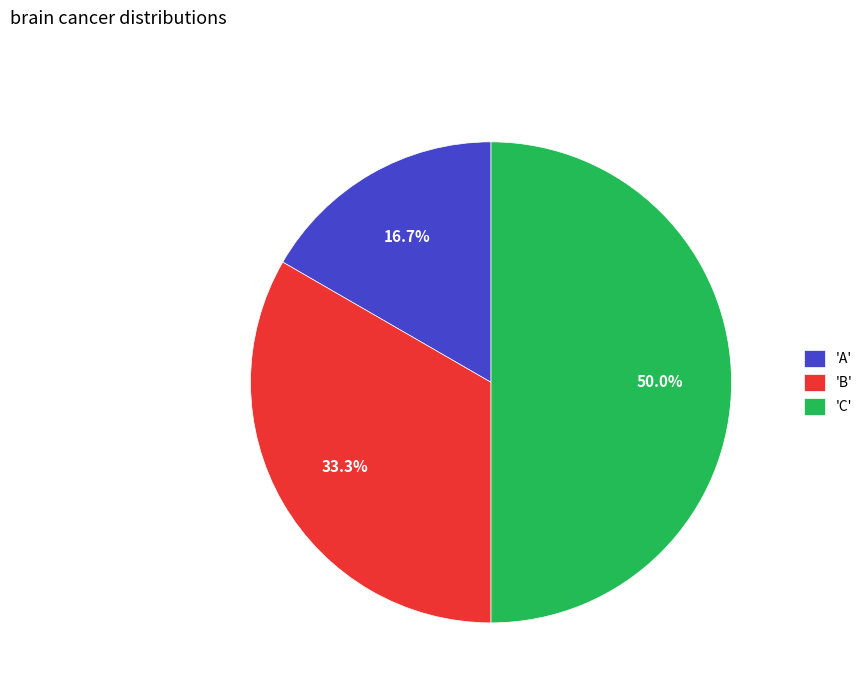

Which slice is the smallest?

'A'